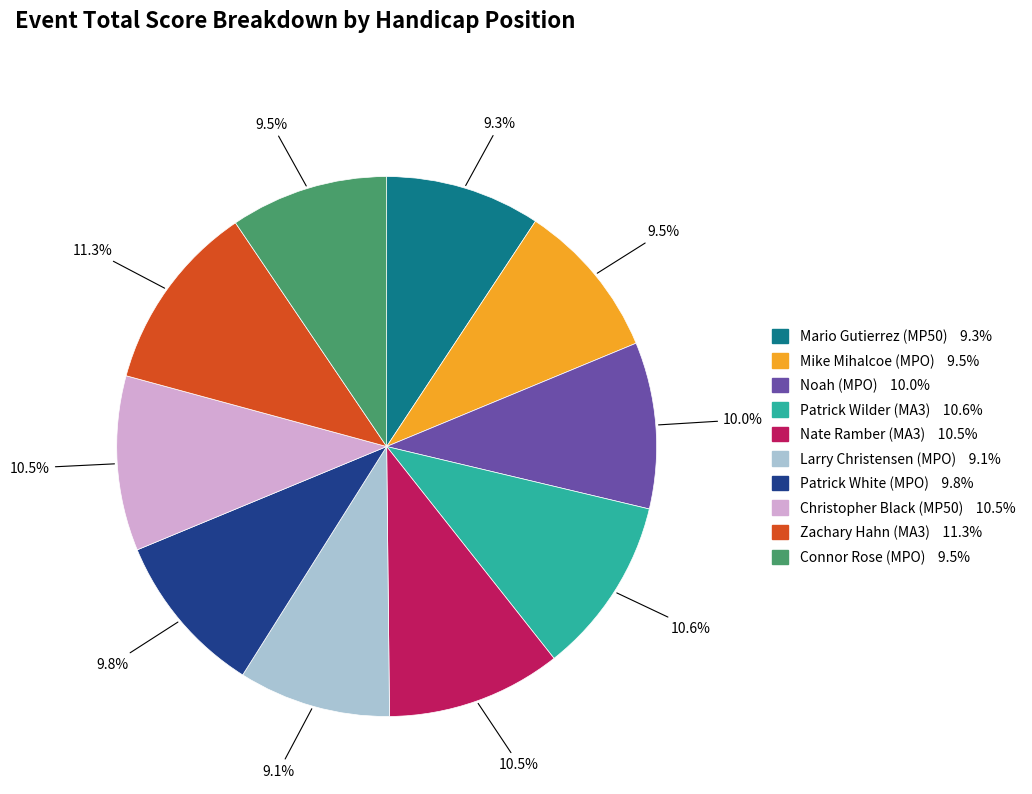

Does any single category account for the majority?

No